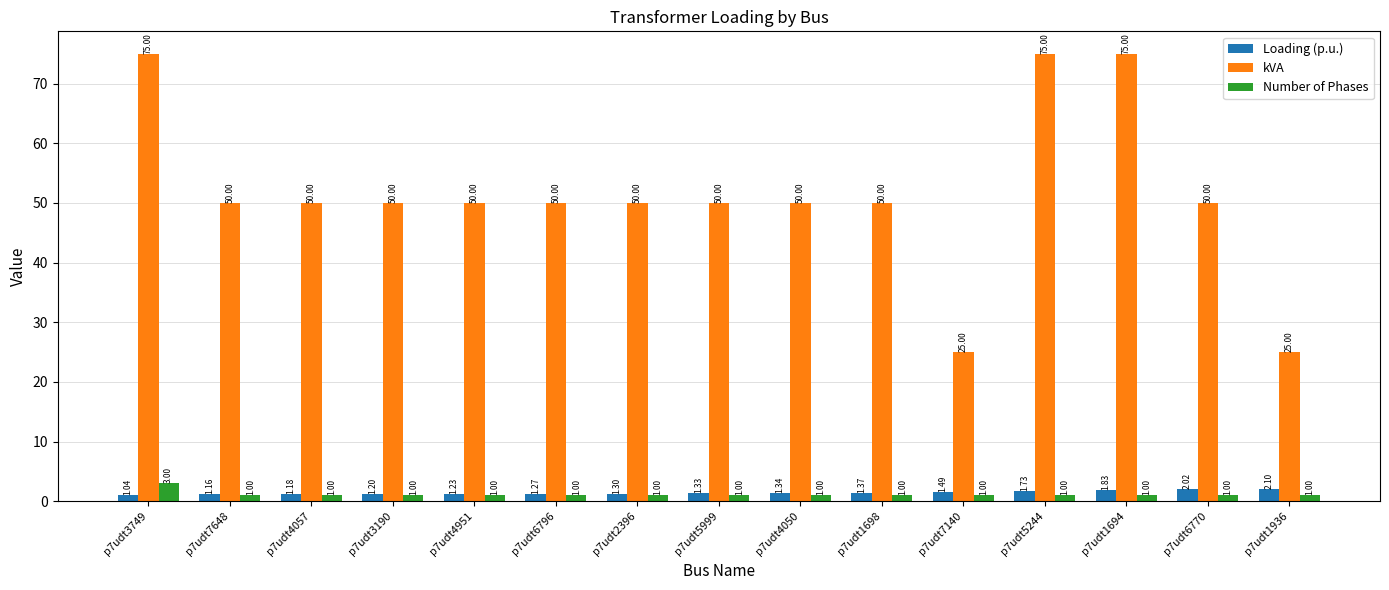

True or false: Loading (p.u.) has a value of 1.3 at p7udt2396.

True